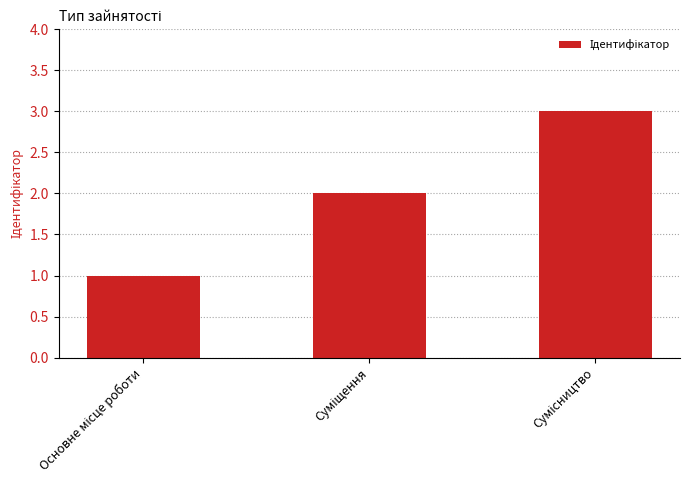

What is the sum of all values?

6